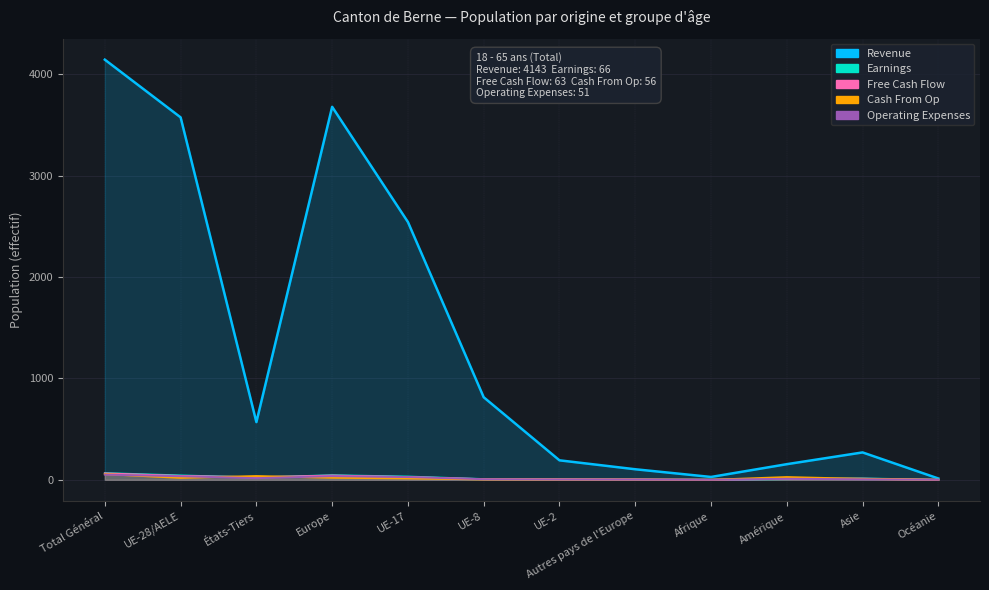

Which category has the highest value in the Revenue series?

Total Général